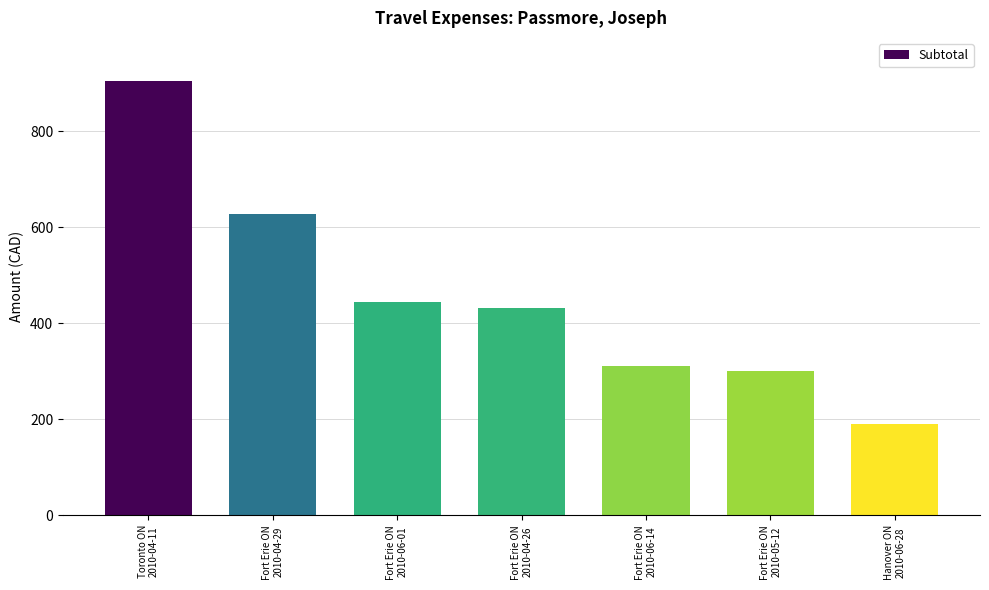

True or false: the data shows 310.7 at Fort Erie ON
2010-06-14.

True